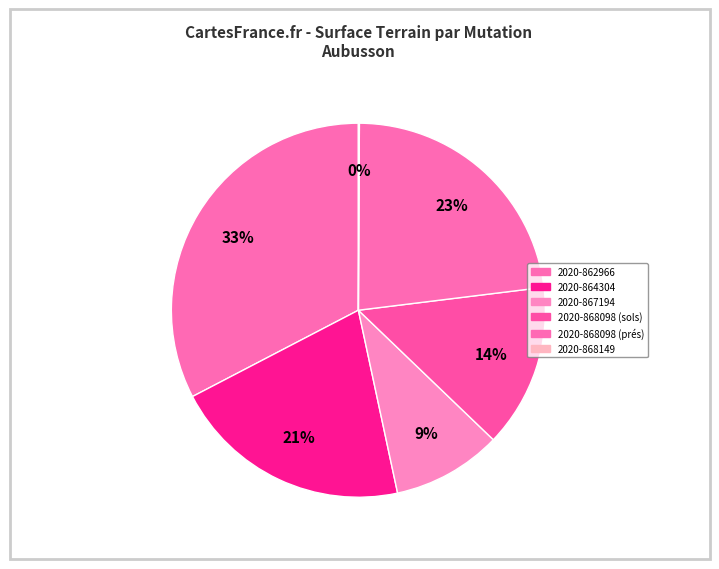

How many segments does this pie chart have?

6